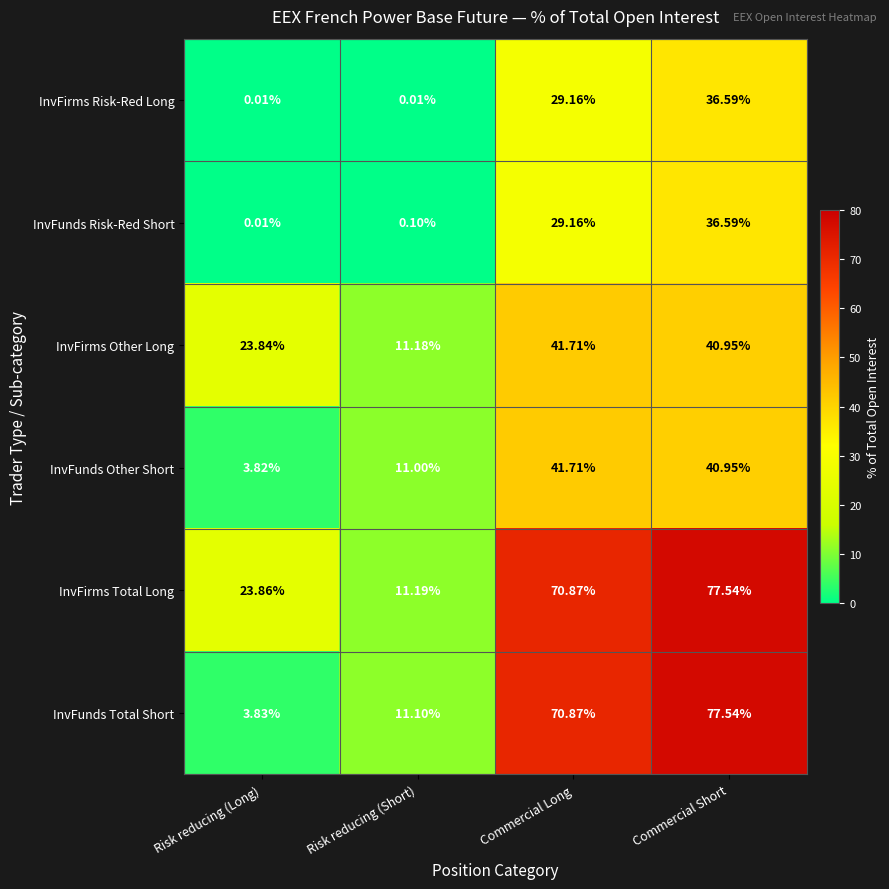

At which label does InvFirms Other Long first exceed 40?

Commercial Long